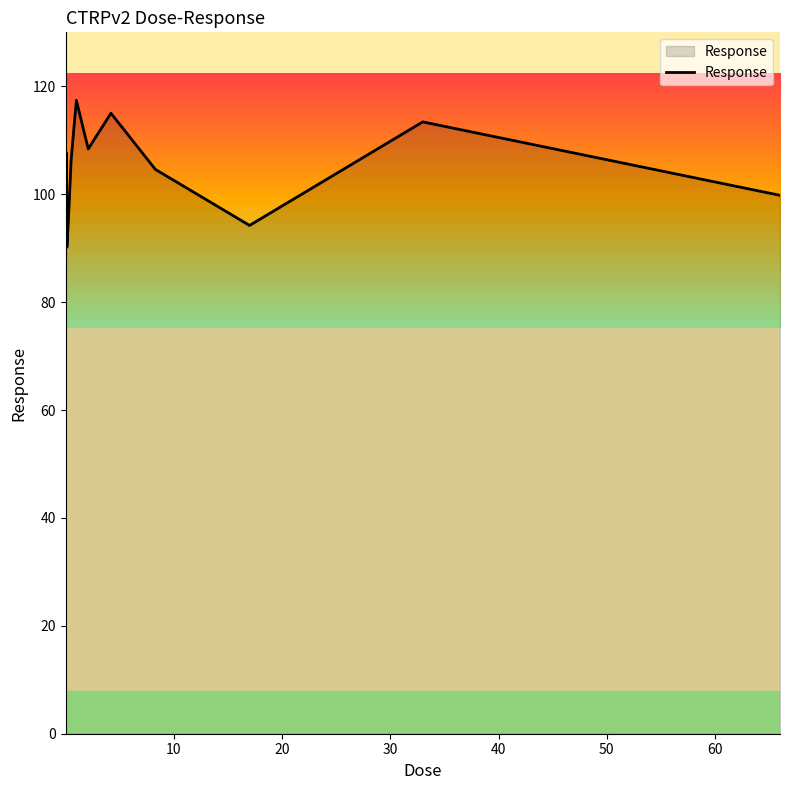

What is the minimum value shown in the chart?

90.2